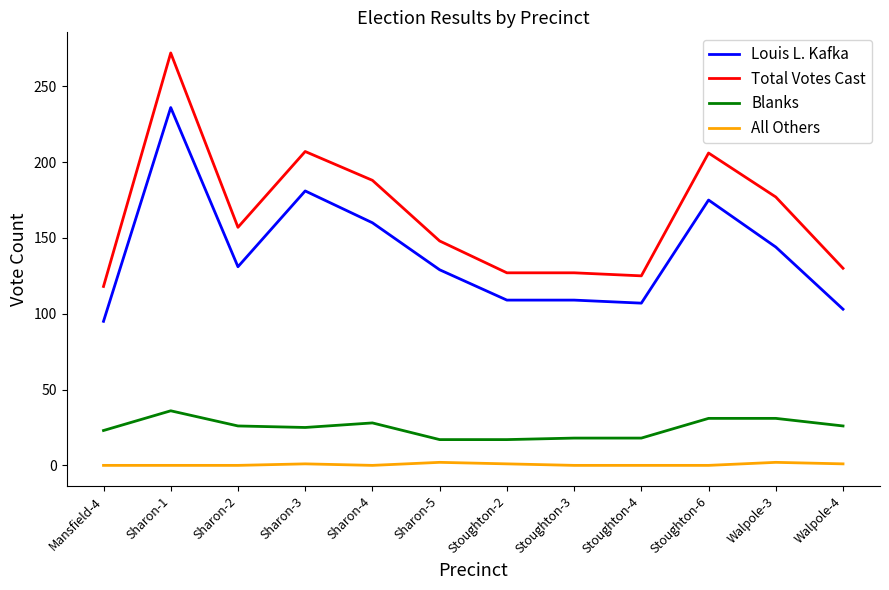

Which series has the widest spread of values?

Total Votes Cast